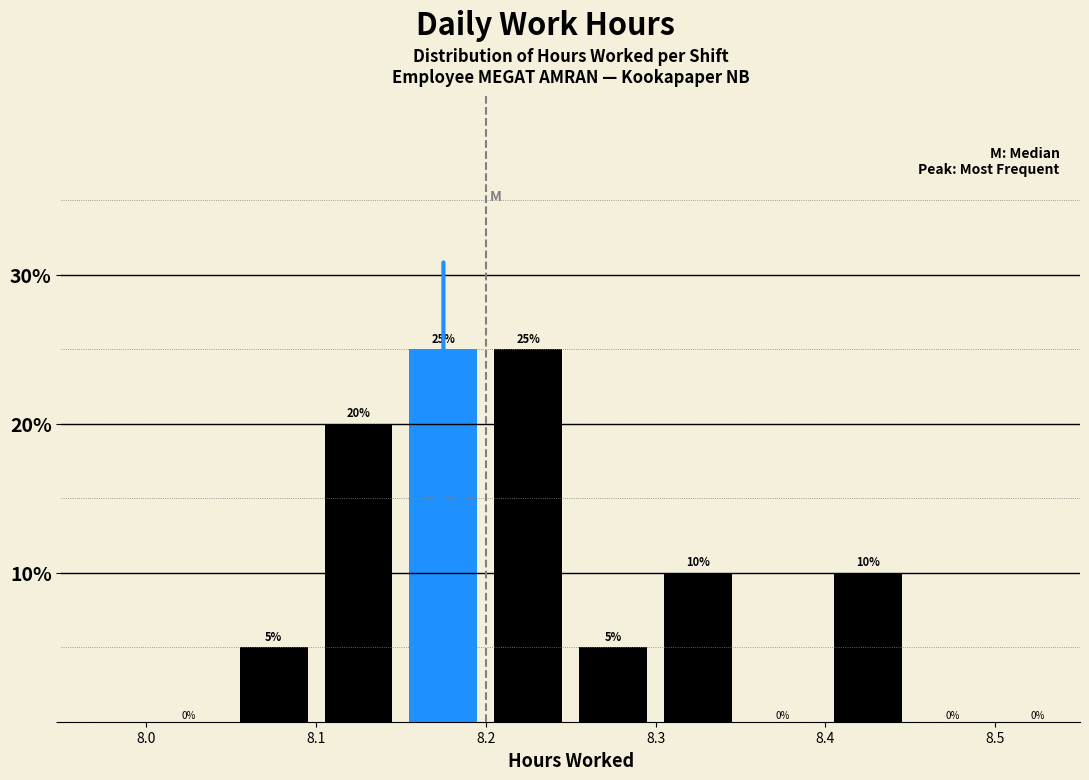

What is the height of the bar covering 8.20 to 8.25 on the x-axis?

25